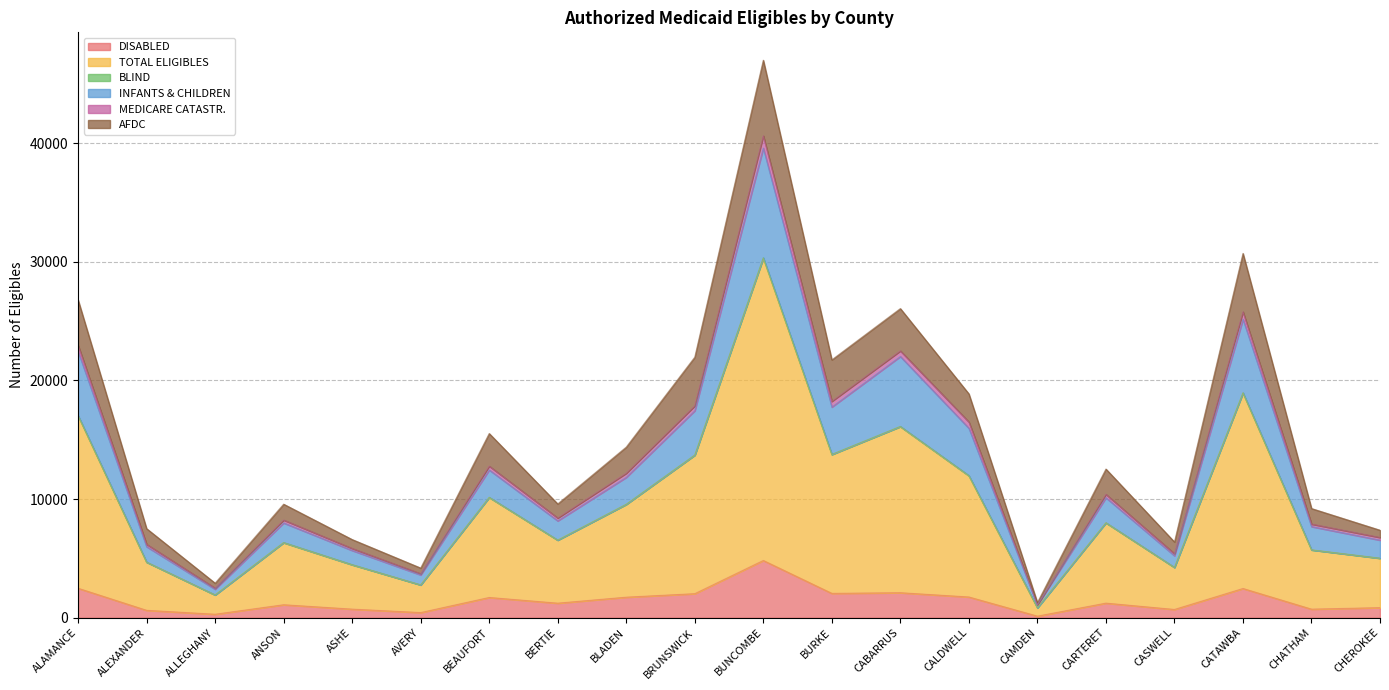

Which category has the highest value in the DISABLED series?

BUNCOMBE